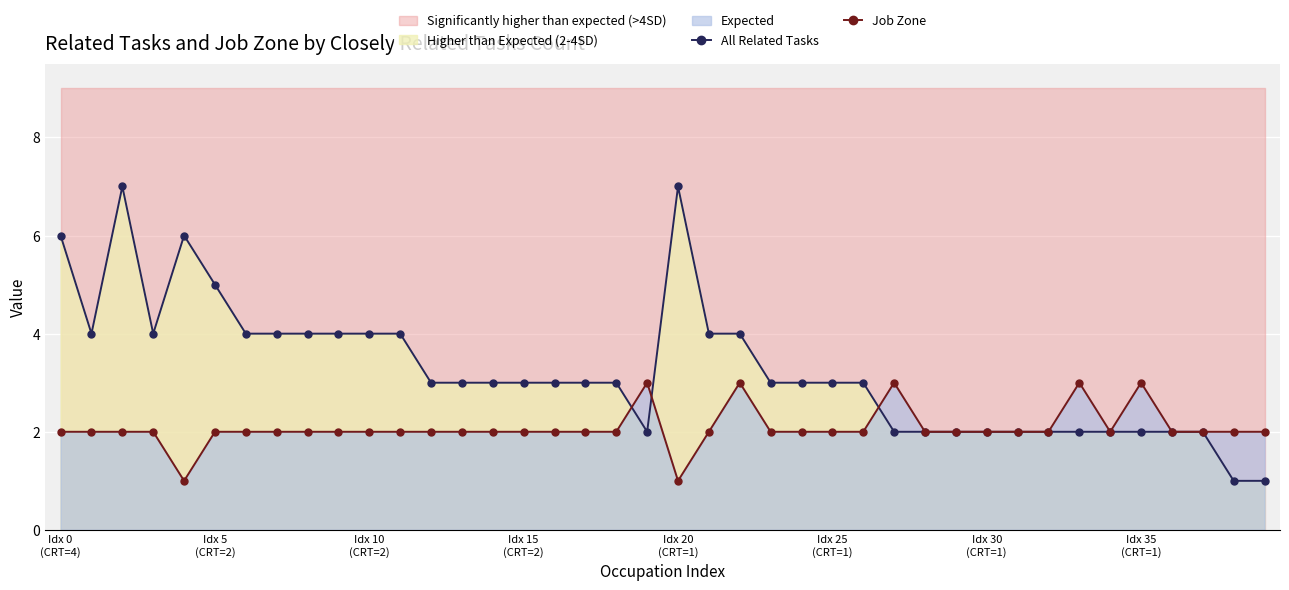

Which series changed the most between 12 and 25?

All Related Tasks